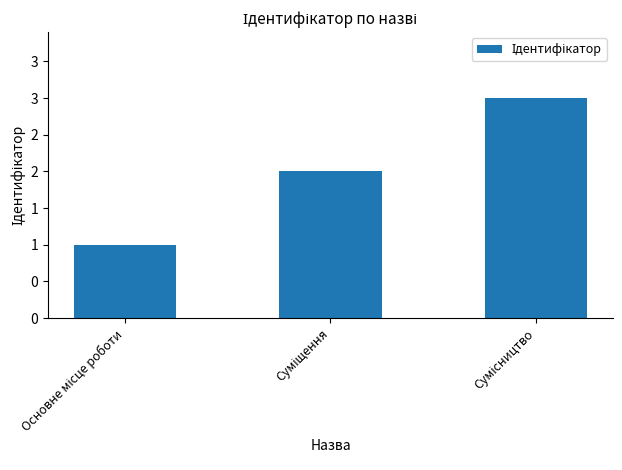

Does the chart contain any negative values?

No